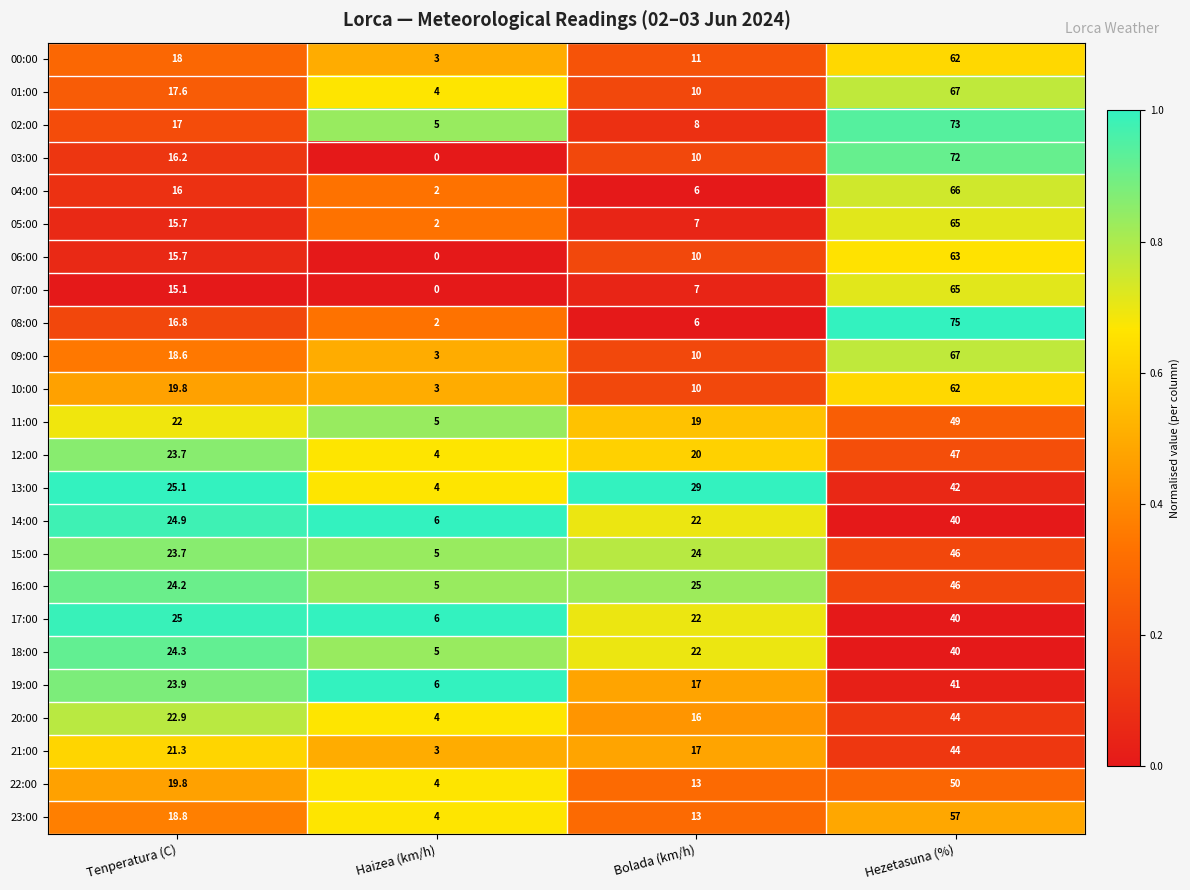

What is the difference between the maximum and minimum values in the 20:00 series?

40.0